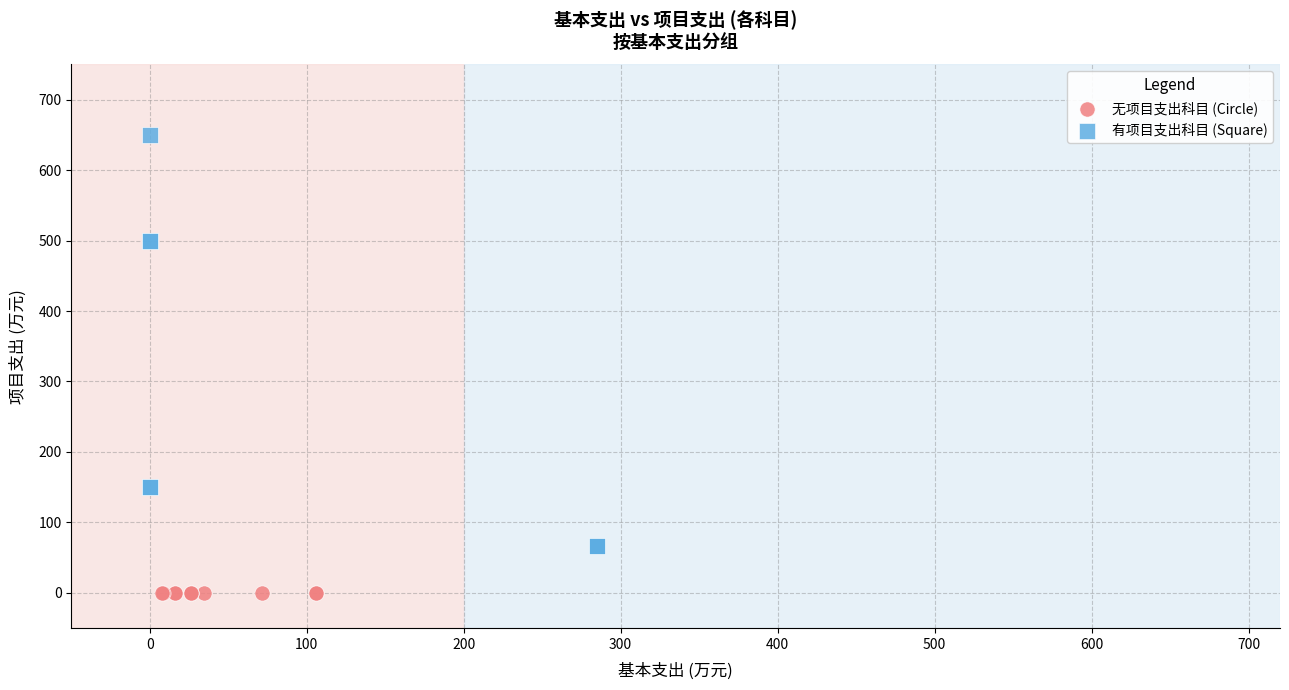

Which series contains the lowest Y value?

无项目支出科目 (Circle)